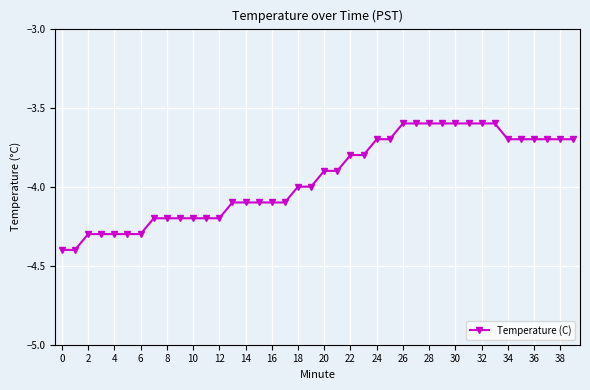

What is the difference between the second highest and second lowest values?

0.8